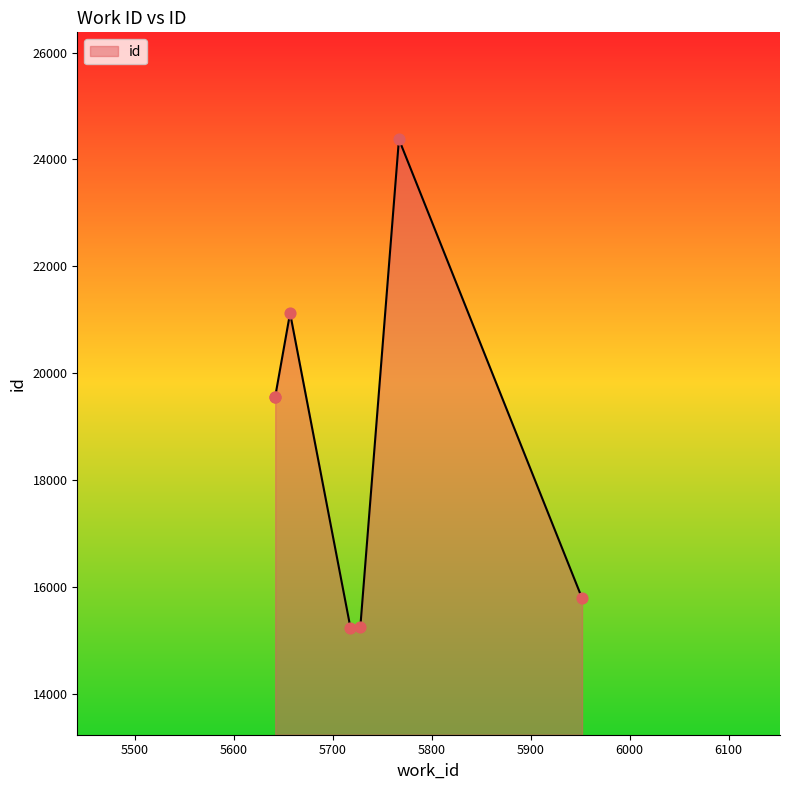

What is the change in value from 5642 to 5657?

+1562